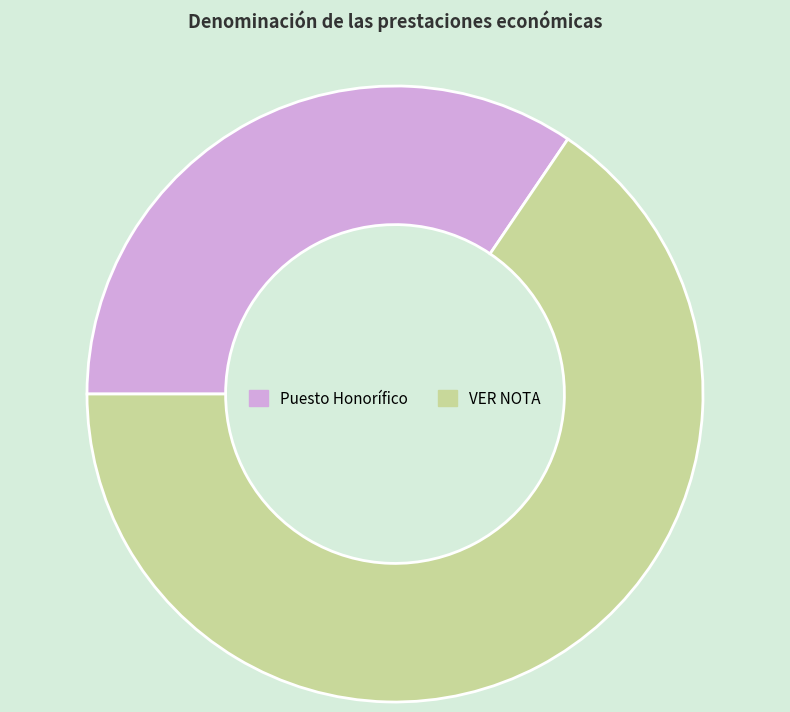

How many slices are in this pie chart?

2